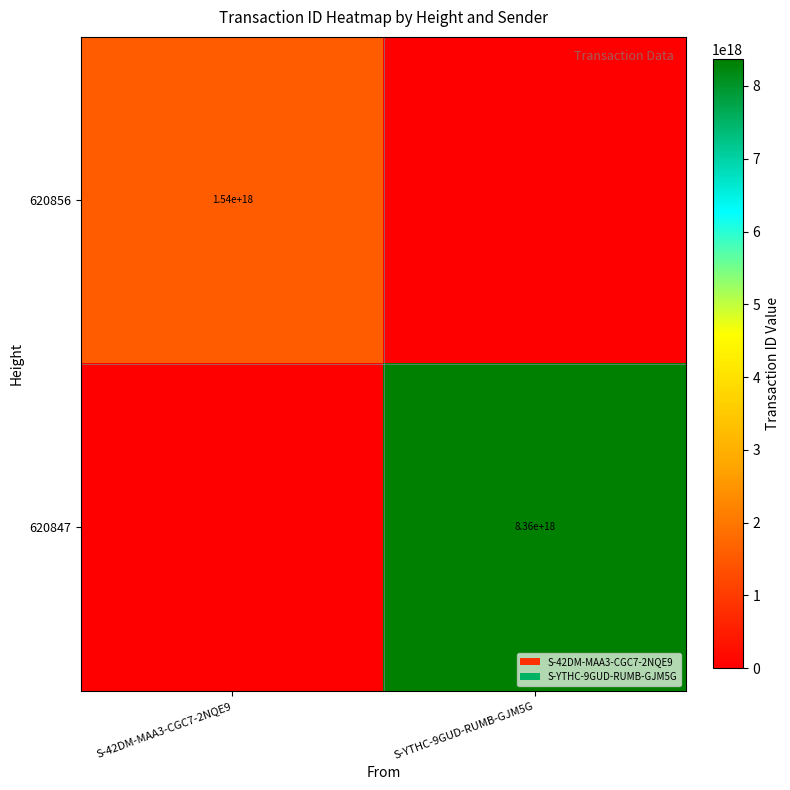

Is it true that 620856 equals 1540000000000000000 at S-42DM-MAA3-CGC7-2NQE9?

True